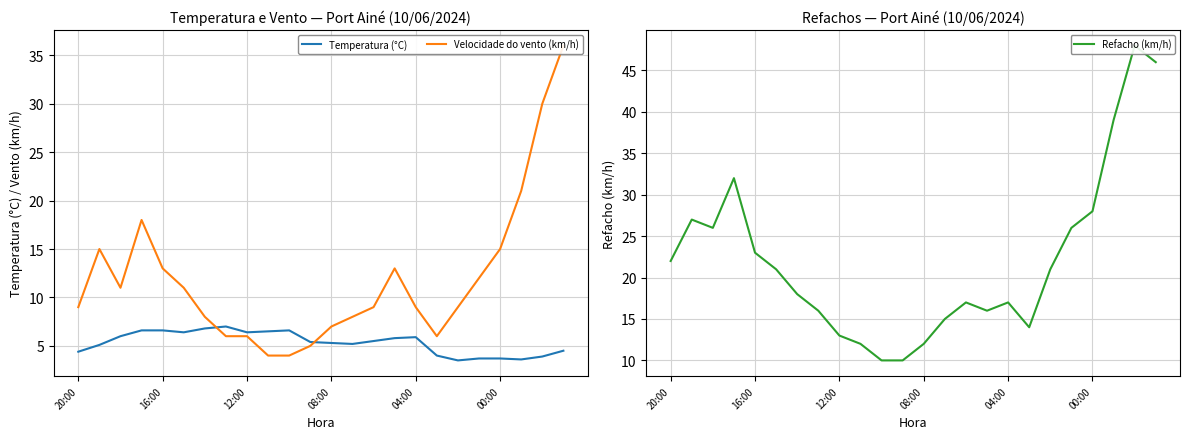

What is the maximum value for Refacho (km/h)?

48.0